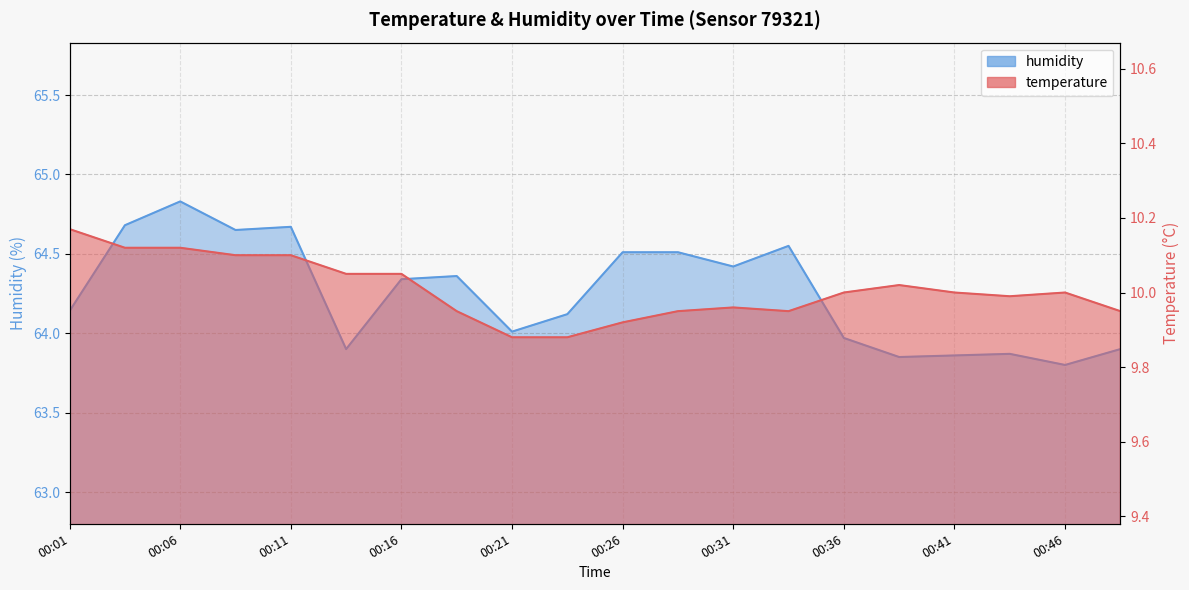

True or false: temperature has a value of 12.9 at 00:21.

False